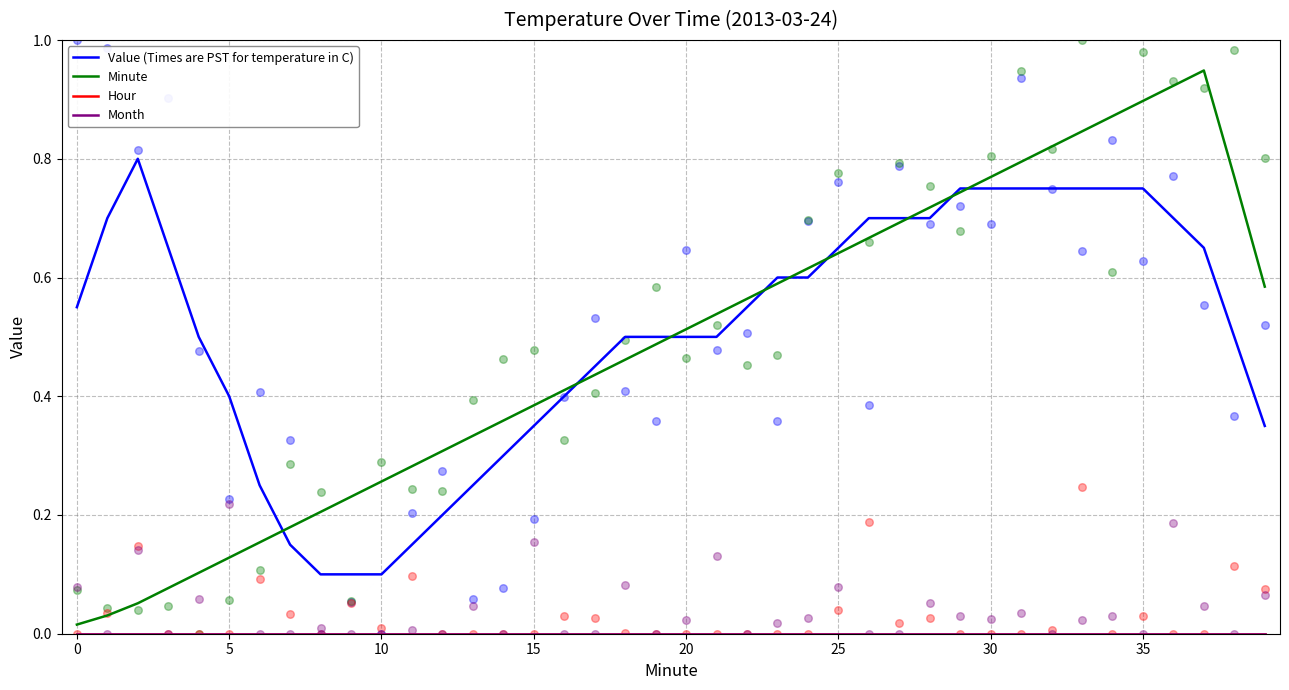

Which series has the largest total across all categories?

Value (Times are PST for temperature in C)